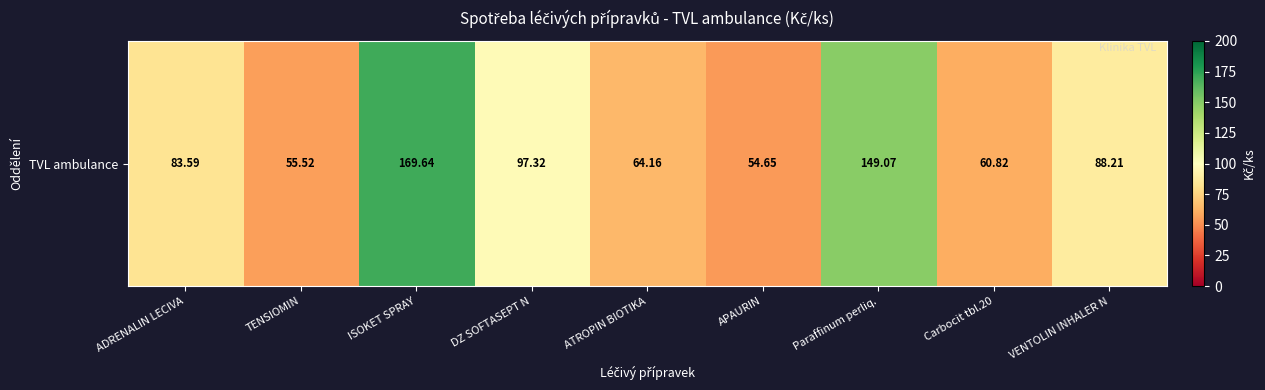

List the labels in order of value, largest first.

ISOKET SPRAY, Paraffinum perliq., DZ SOFTASEPT N, VENTOLIN INHALER N, ADRENALIN LECIVA, ATROPIN BIOTIKA, Carbocit tbl.20, TENSIOMIN, APAURIN